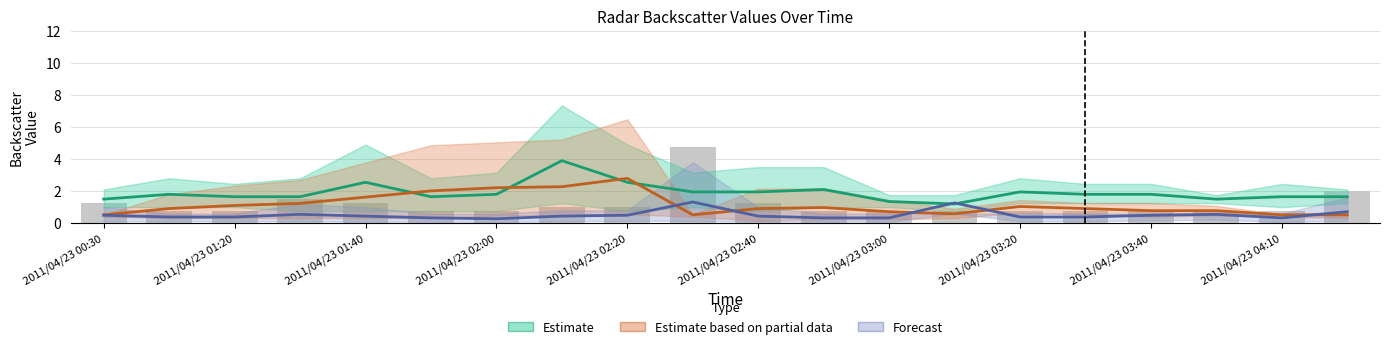

Rank the categories by 3.819 value from highest to lowest.

2011/04/23 02:30, 2011/04/23 04:20, 2011/04/23 01:30, 2011/04/23 00:30, 2011/04/23 01:40, 2011/04/23 02:40, 2011/04/23 02:10, 2011/04/23 02:20, 2011/04/23 00:40, 2011/04/23 01:20, 2011/04/23 01:50, 2011/04/23 02:00, 2011/04/23 02:50, 2011/04/23 03:00, 2011/04/23 03:10, 2011/04/23 03:20, 2011/04/23 03:30, 2011/04/23 03:40, 2011/04/23 03:50, 2011/04/23 04:10